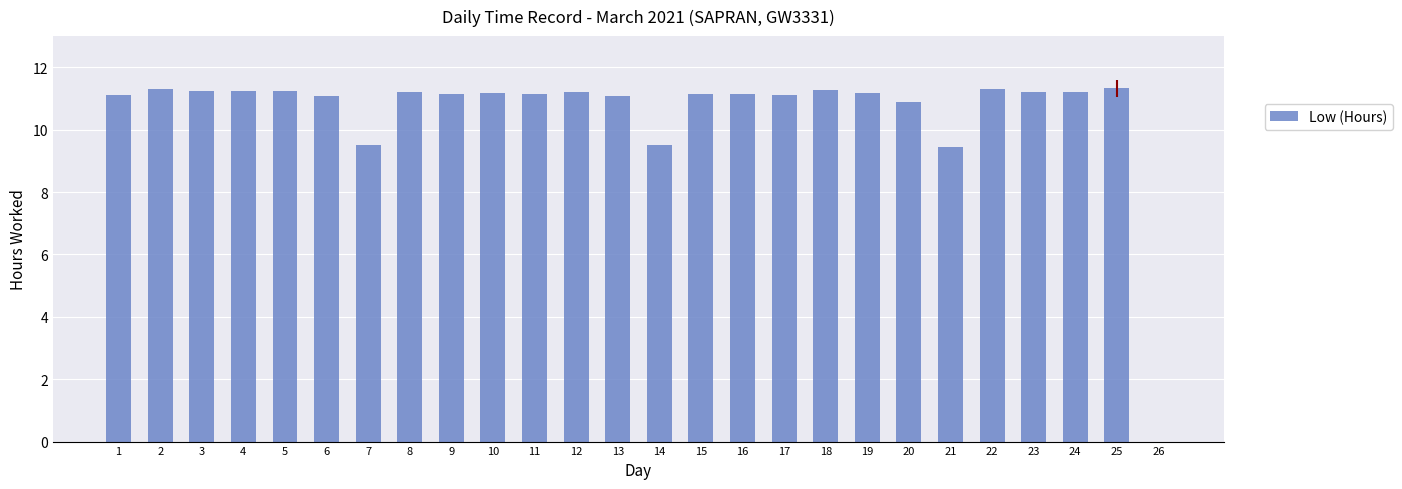

Between 25 and 26, which is larger?

25